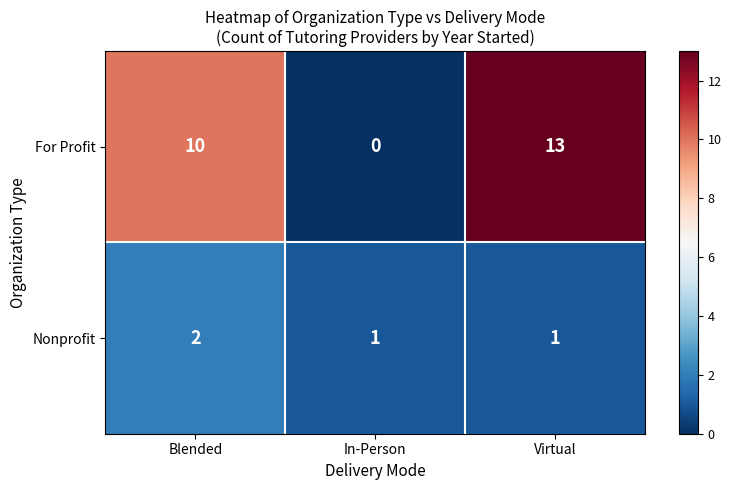

Reading left to right, list all the values displayed in this chart.

For Profit: Blended=10	In-Person=0	Virtual=13
Nonprofit: Blended=2	In-Person=1	Virtual=1